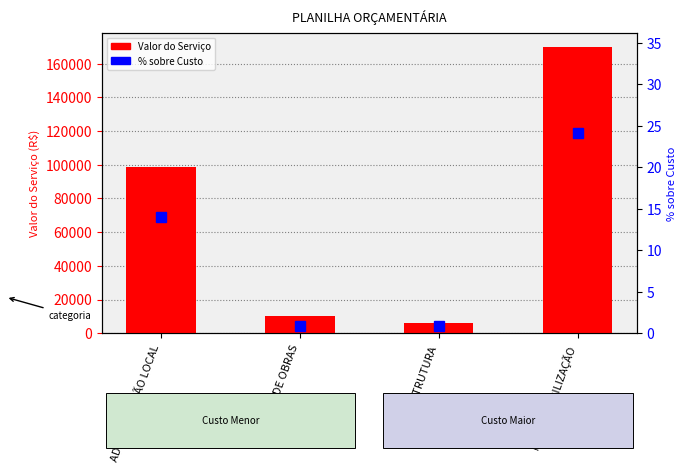

What is the approximate value of % sobre Custo at ADMINISTRAÇÃO LOCAL?

14.1